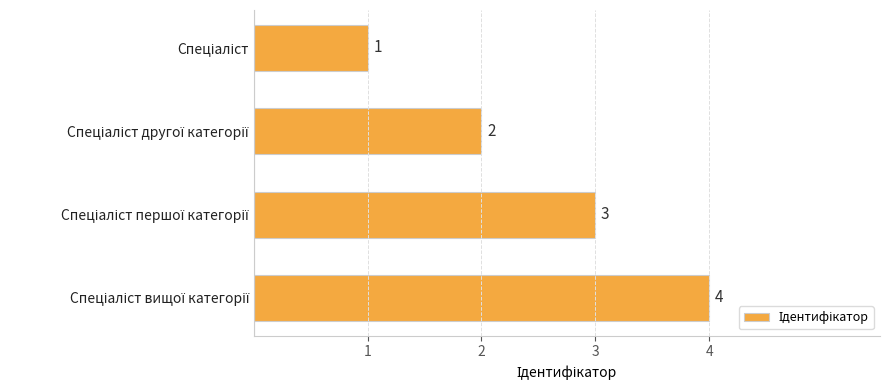

Count the values in the range 2 to 4.

3